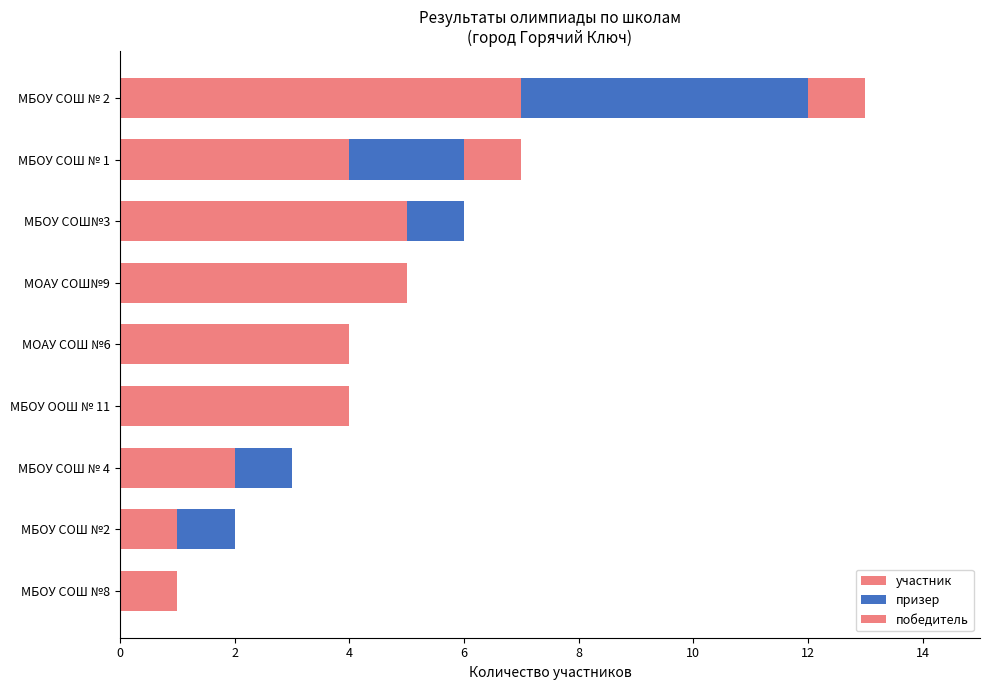

How many categories are shown in the chart?

9